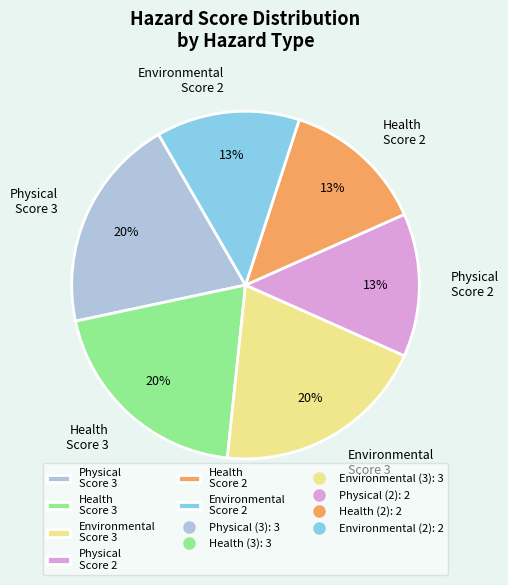

Between Physical Score 2 and Health Score 3, which is larger?

Health Score 3